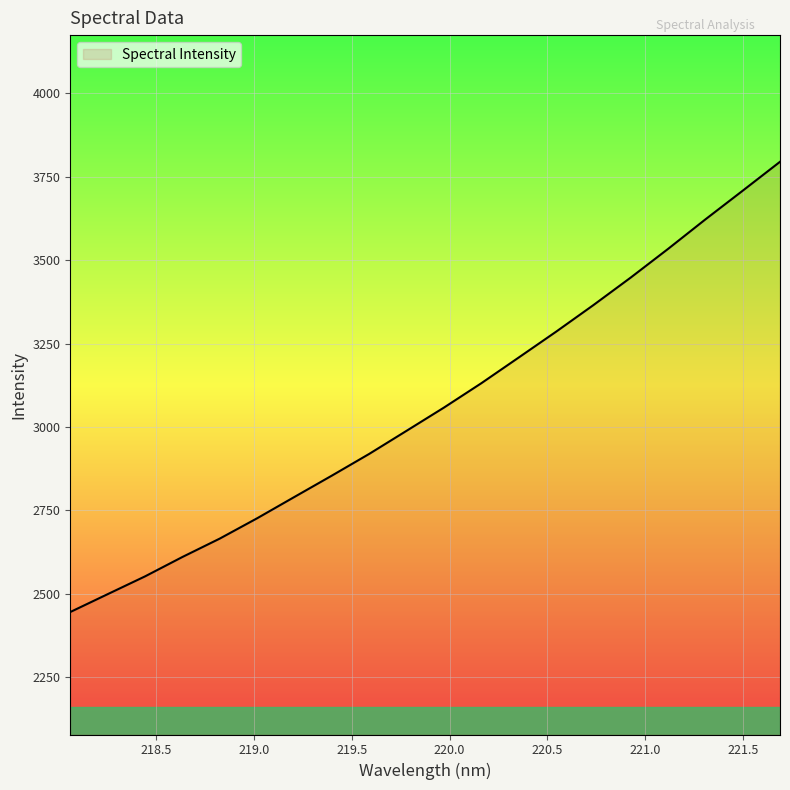

What is the minimum value shown in the chart?

2445.8